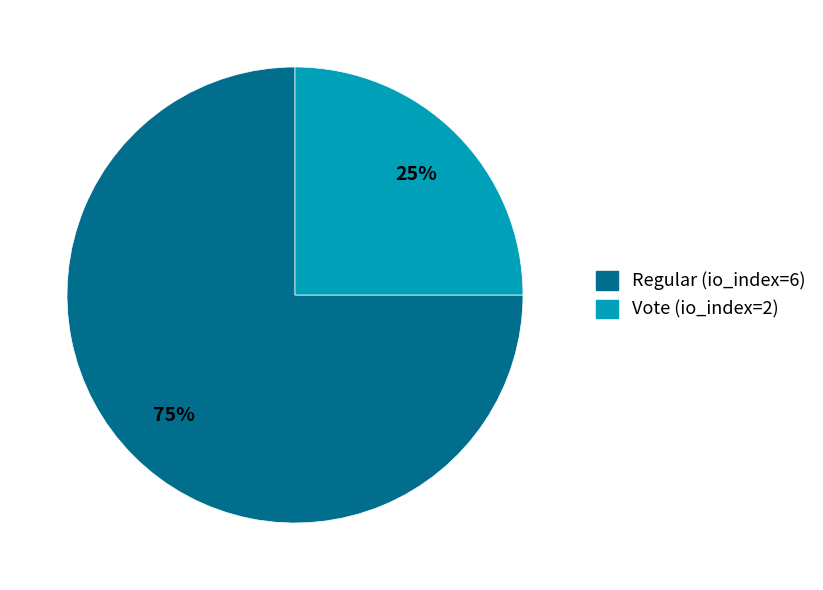

Which category has the smallest portion of the pie?

Vote (io_index=2)